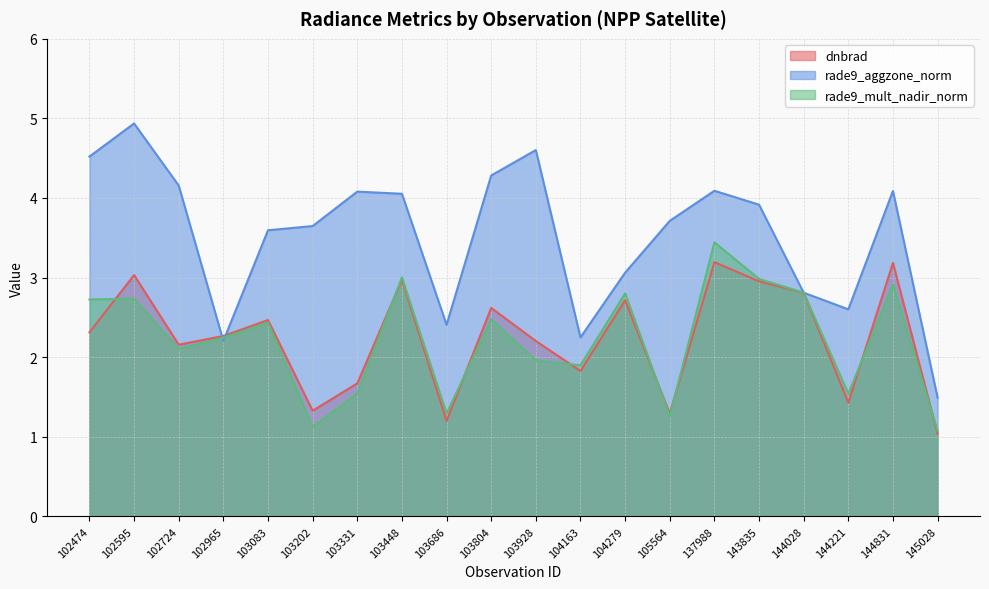

Between which two adjacent categories do dnbrad and rade9_mult_nadir_norm first intersect?

102474 and 102595